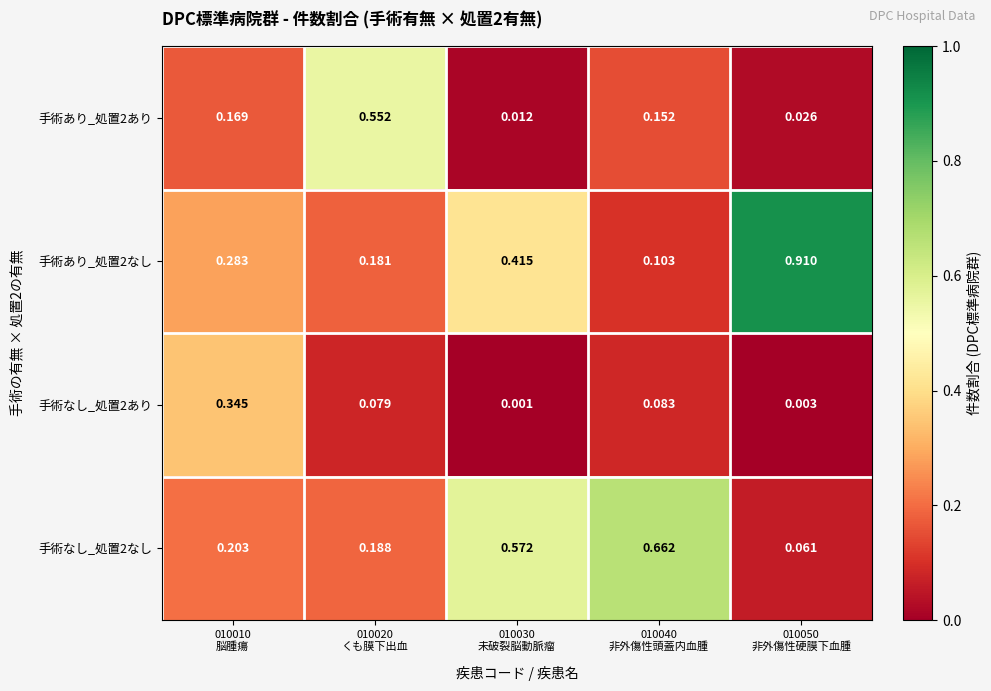

What is the total value across all series at 010030
未破裂脳動脈瘤?

1.0